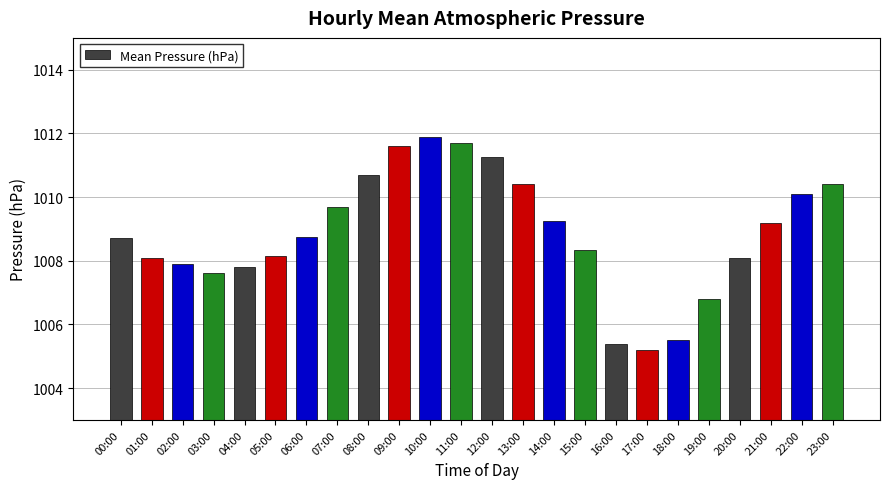

What is the difference between the maximum and minimum values?

6.7